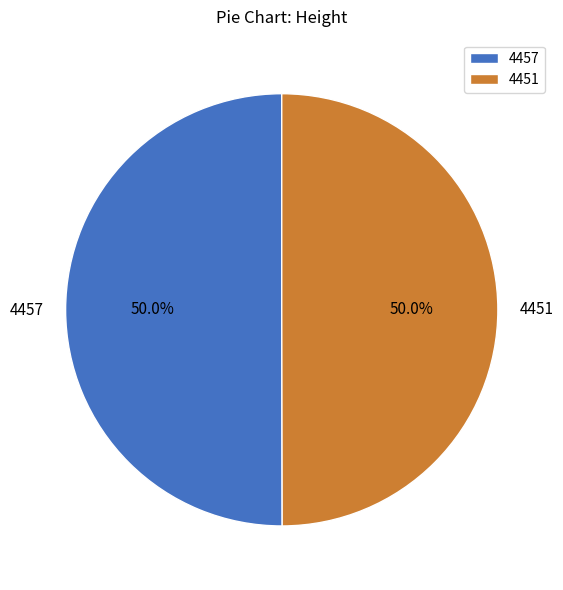

Approximately how many times larger is the value at 4457 compared to 4451?

1.0